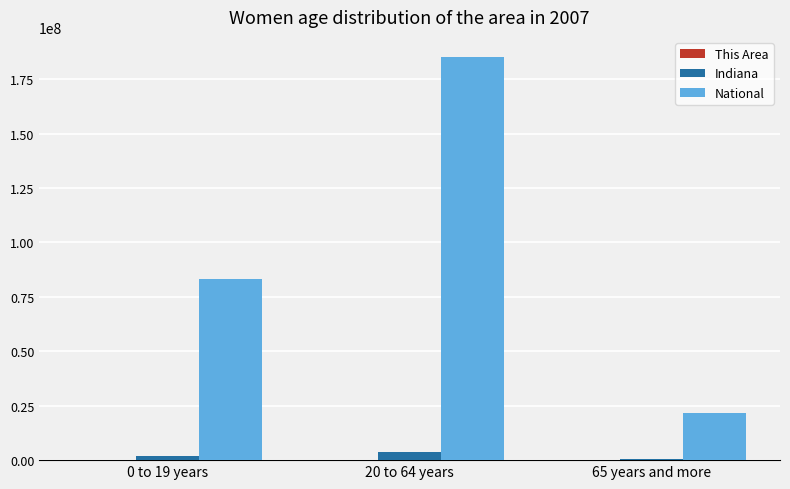

Which series changed the most between 0 to 19 years and 65 years and more?

National